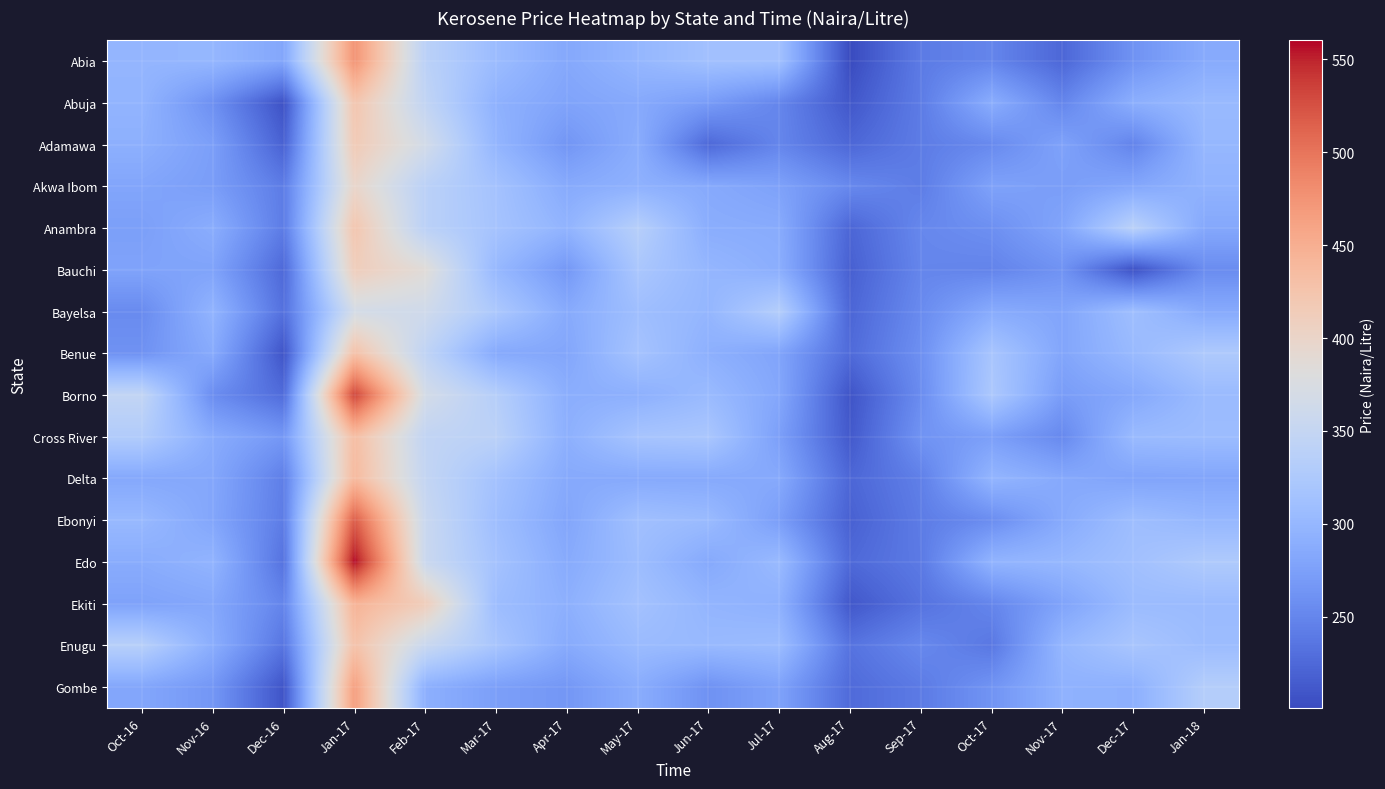

Reading right to left, transcribe all the data shown in this chart.

Abia: Jan-18=285.9	Dec-17=261.9	Nov-17=223.8	Oct-17=249.5	Sep-17=240.6	Aug-17=201.0	Jul-17=312.8	Jun-17=313.0	May-17=299.2	Apr-17=283.3	Mar-17=306.4	Feb-17=339.4	Jan-17=475.0	Dec-16=281.7	Nov-16=299.9	Oct-16=298.5
Abuja: Jan-18=303.1	Dec-17=290.7	Nov-17=250.0	Oct-17=288.9	Sep-17=241.7	Aug-17=210.7	Jul-17=250.0	Jun-17=270.8	May-17=285.0	Apr-17=278.3	Mar-17=293.3	Feb-17=346.7	Jan-17=423.3	Dec-16=206.3	Nov-16=259.5	Oct-16=296.7
Adamawa: Jan-18=300.3	Dec-17=248.1	Nov-17=277.2	Oct-17=253.3	Sep-17=241.7	Aug-17=223.7	Jul-17=250.0	Jun-17=225.0	May-17=288.8	Apr-17=264.6	Mar-17=298.1	Feb-17=366.7	Jan-17=416.7	Dec-16=219.0	Nov-16=273.5	Oct-16=291.7
Akwa Ibom: Jan-18=295.0	Dec-17=281.9	Nov-17=272.2	Oct-17=277.1	Sep-17=242.4	Aug-17=252.8	Jul-17=276.4	Jun-17=284.7	May-17=293.6	Apr-17=285.4	Mar-17=315.2	Feb-17=339.4	Jan-17=398.6	Dec-16=241.7	Nov-16=272.2	Oct-16=280.6
Anambra: Jan-18=283.3	Dec-17=338.9	Nov-17=280.0	Oct-17=258.9	Sep-17=251.6	Aug-17=222.7	Jul-17=286.7	Jun-17=288.9	May-17=334.5	Apr-17=296.2	Mar-17=316.7	Feb-17=339.4	Jan-17=422.7	Dec-16=241.7	Nov-16=288.8	Oct-16=273.8
Bauchi: Jan-18=255.5	Dec-17=206.0	Nov-17=261.9	Oct-17=248.1	Sep-17=250.0	Aug-17=218.0	Jul-17=289.6	Jun-17=299.3	May-17=321.7	Apr-17=266.7	Mar-17=301.7	Feb-17=385.4	Jan-17=411.9	Dec-16=225.0	Nov-16=278.1	Oct-16=278.3
Bayelsa: Jan-18=285.2	Dec-17=309.7	Nov-17=280.0	Oct-17=286.7	Sep-17=254.8	Aug-17=222.7	Jul-17=332.1	Jun-17=298.8	May-17=309.8	Apr-17=285.6	Mar-17=323.6	Feb-17=362.8	Jan-17=368.3	Dec-16=231.7	Nov-16=296.7	Oct-16=254.5
Benue: Jan-18=325.6	Dec-17=303.5	Nov-17=280.6	Oct-17=319.4	Sep-17=259.3	Aug-17=226.7	Jul-17=279.2	Jun-17=291.7	May-17=316.7	Apr-17=281.0	Mar-17=284.7	Feb-17=344.4	Jan-17=428.8	Dec-16=208.3	Nov-16=286.4	Oct-16=261.1
Borno: Jan-18=305.0	Dec-17=283.3	Nov-17=271.2	Oct-17=323.6	Sep-17=256.1	Aug-17=208.3	Jul-17=281.9	Jun-17=304.5	May-17=291.7	Apr-17=289.6	Mar-17=333.3	Feb-17=368.2	Jan-17=533.3	Dec-16=227.5	Nov-16=256.5	Oct-16=347.2
Cross River: Jan-18=306.9	Dec-17=304.4	Nov-17=252.8	Oct-17=274.1	Sep-17=262.5	Aug-17=212.5	Jul-17=274.1	Jun-17=321.3	May-17=317.8	Apr-17=291.7	Mar-17=339.7	Feb-17=346.7	Jan-17=433.3	Dec-16=266.7	Nov-16=287.2	Oct-16=329.4
Delta: Jan-18=280.4	Dec-17=278.6	Nov-17=284.4	Oct-17=298.1	Sep-17=244.9	Aug-17=223.3	Jul-17=284.5	Jun-17=284.6	May-17=284.6	Apr-17=284.7	Mar-17=315.2	Feb-17=348.8	Jan-17=438.1	Dec-16=243.6	Nov-16=282.3	Oct-16=283.3
Ebonyi: Jan-18=300.0	Dec-17=309.2	Nov-17=285.7	Oct-17=256.5	Sep-17=241.7	Aug-17=218.6	Jul-17=272.6	Jun-17=304.8	May-17=311.7	Apr-17=280.6	Mar-17=309.5	Feb-17=355.6	Jan-17=517.1	Dec-16=241.7	Nov-16=281.0	Oct-16=302.4
Edo: Jan-18=326.4	Dec-17=312.5	Nov-17=300.9	Oct-17=296.6	Sep-17=240.0	Aug-17=225.4	Jul-17=303.8	Jun-17=284.4	May-17=307.8	Apr-17=285.9	Mar-17=315.4	Feb-17=356.2	Jan-17=560.2	Dec-16=233.3	Nov-16=296.5	Oct-16=287.5
Ekiti: Jan-18=305.0	Dec-17=306.0	Nov-17=278.6	Oct-17=250.0	Sep-17=233.3	Aug-17=211.1	Jul-17=292.5	Jun-17=297.6	May-17=314.4	Apr-17=291.7	Mar-17=308.3	Feb-17=412.5	Jan-17=445.2	Dec-16=249.2	Nov-16=282.5	Oct-16=277.2
Enugu: Jan-18=307.3	Dec-17=320.0	Nov-17=300.0	Oct-17=237.8	Sep-17=252.3	Aug-17=234.0	Jul-17=306.3	Jun-17=303.0	May-17=305.3	Apr-17=285.6	Mar-17=319.3	Feb-17=355.6	Jan-17=428.2	Dec-16=235.6	Nov-16=289.3	Oct-16=335.3
Gombe: Jan-18=332.4	Dec-17=291.7	Nov-17=293.9	Oct-17=263.2	Sep-17=240.6	Aug-17=226.7	Jul-17=276.9	Jun-17=261.1	May-17=288.3	Apr-17=266.0	Mar-17=273.8	Feb-17=291.7	Jan-17=464.8	Dec-16=208.3	Nov-16=265.8	Oct-16=281.2